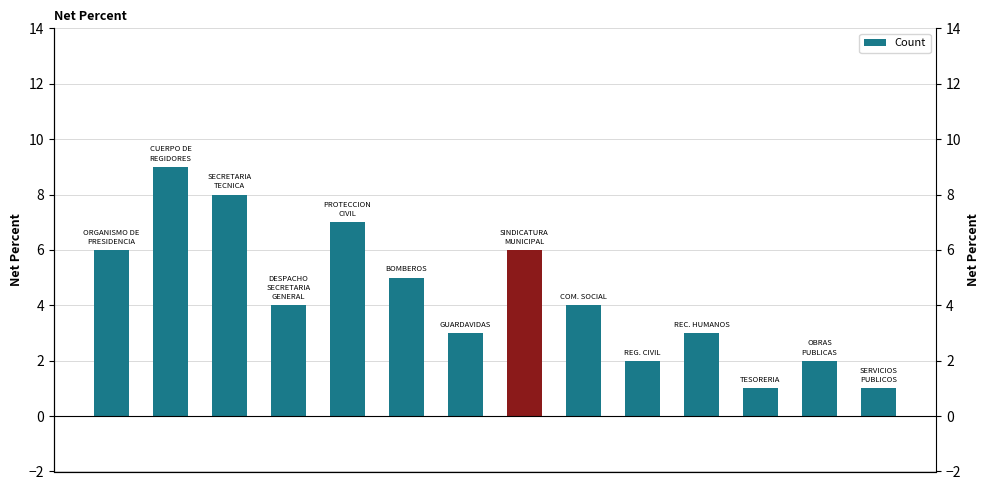

Reading left to right, transcribe all the data shown in this chart.

0=6	1=9	2=8	3=4	4=7	5=5	6=3	7=6	8=4	9=2	10=3	11=1	12=2	13=1